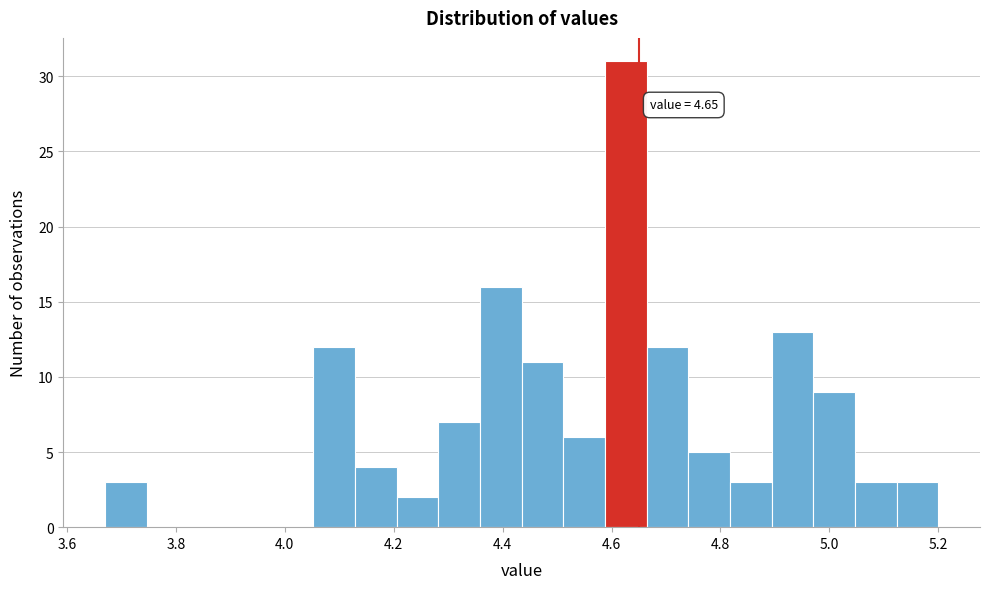

Read against the x-axis, roughly where is the centre of the tallest bar?

4.62